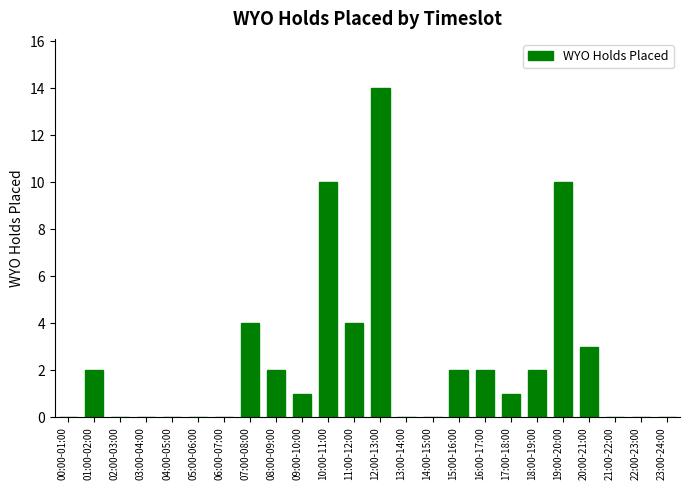

What is the change in value from 09:00-10:00 to 19:00-20:00?

+9